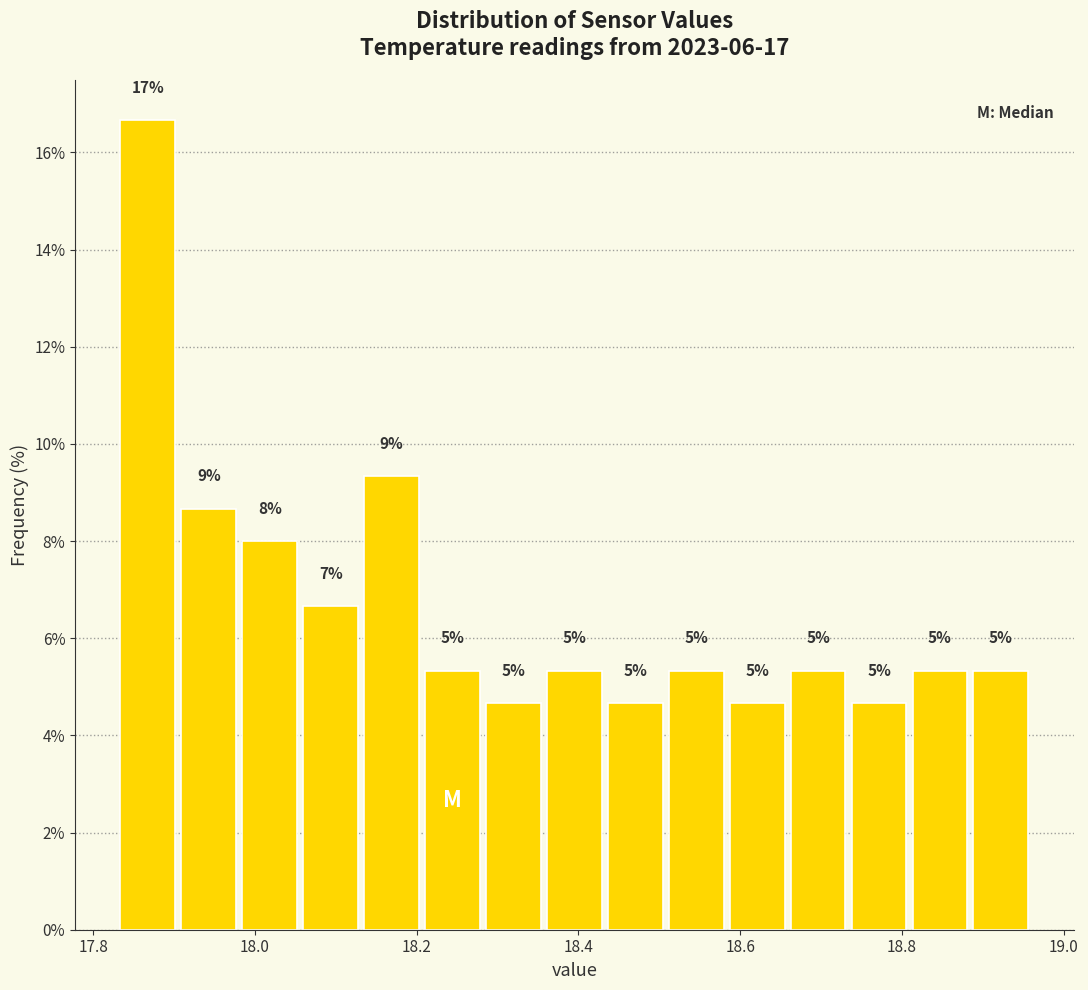

Around what value on the x-axis is the tallest bar? Give the approximate position of its centre, as read against the axis.

17.86